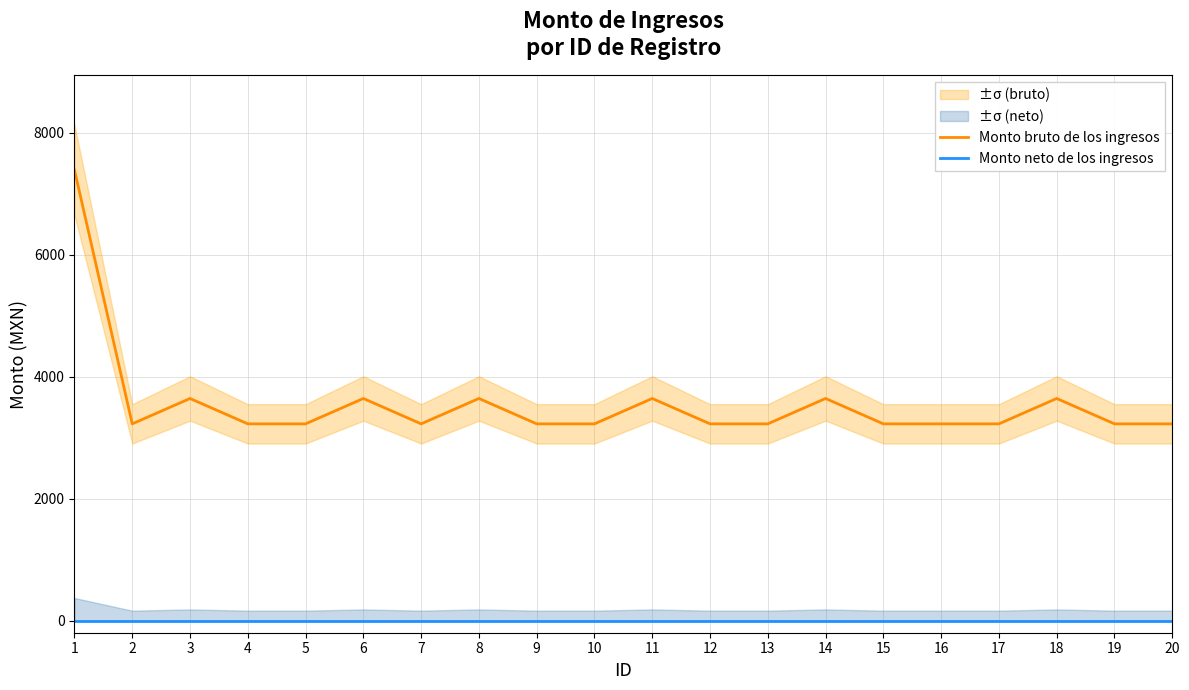

Reading left to right, extract all data points from this chart.

Monto bruto de los ingresos: 1=7387	2=3225	3=3641	4=3225	5=3225	6=3641	7=3225	8=3641	9=3225	10=3225	11=3641	12=3225	13=3225	14=3641	15=3225	16=3225	17=3225	18=3641	19=3225	20=3225
Monto neto de los ingresos: 1=0	2=0	3=0	4=0	5=0	6=0	7=0	8=0	9=0	10=0	11=0	12=0	13=0	14=0	15=0	16=0	17=0	18=0	19=0	20=0